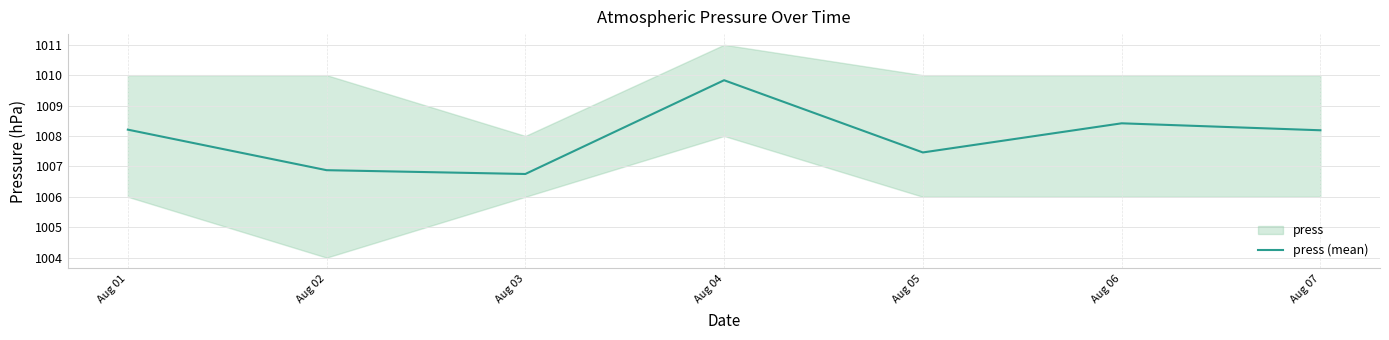

How many data points are less than 1008?

3